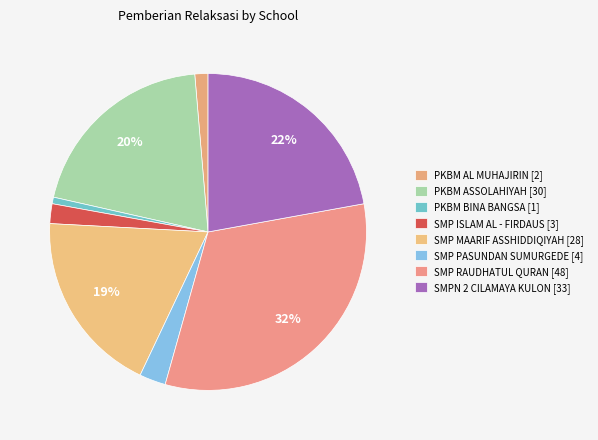

Which slice is the largest?

SMP RAUDHATUL QURAN